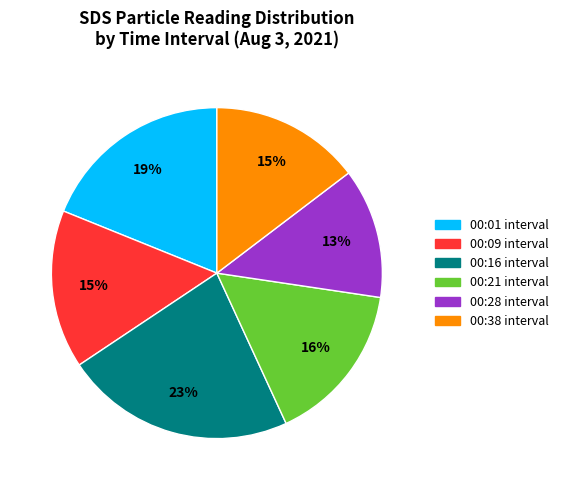

To the nearest percent, what is the difference between the largest and smallest slice percentages?

10%